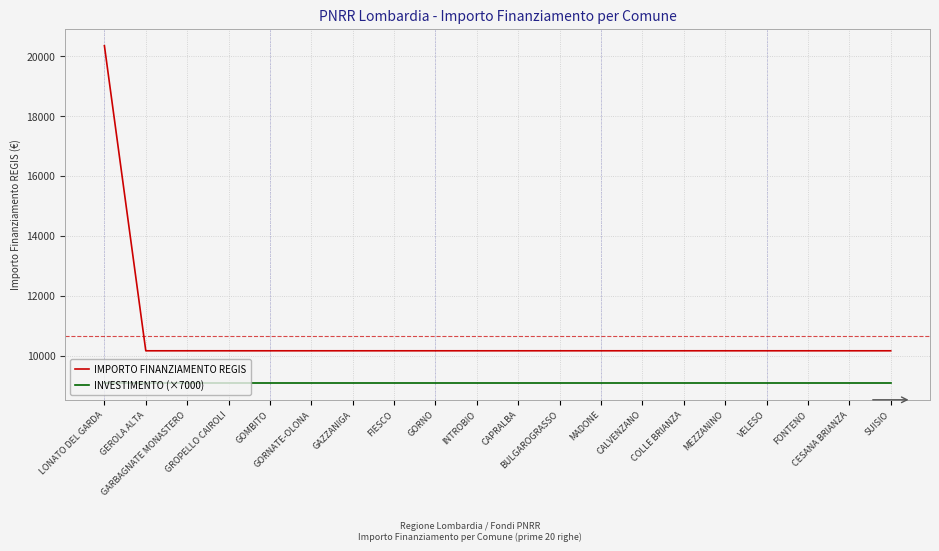

Reading left to right, transcribe all the data shown in this chart.

IMPORTO FINANZIAMENTO REGIS: LONATO DEL GARDA=20344	GEROLA ALTA=10172	GARBAGNATE MONASTERO=10172	GROPELLO CAIROLI=10172	GOMBITO=10172	GORNATE-OLONA=10172	GAZZANIGA=10172	FIESCO=10172	GORNO=10172	INTROBIO=10172	CAPRALBA=10172	BULGAROGRASSO=10172	MADONE=10172	CALVENZANO=10172	COLLE BRIANZA=10172	MEZZANINO=10172	VELESO=10172	FONTENO=10172	CESANA BRIANZA=10172	SUISIO=10172
INVESTIMENTO (×7000): LONATO DEL GARDA=9100	GEROLA ALTA=9100	GARBAGNATE MONASTERO=9100	GROPELLO CAIROLI=9100	GOMBITO=9100	GORNATE-OLONA=9100	GAZZANIGA=9100	FIESCO=9100	GORNO=9100	INTROBIO=9100	CAPRALBA=9100	BULGAROGRASSO=9100	MADONE=9100	CALVENZANO=9100	COLLE BRIANZA=9100	MEZZANINO=9100	VELESO=9100	FONTENO=9100	CESANA BRIANZA=9100	SUISIO=9100